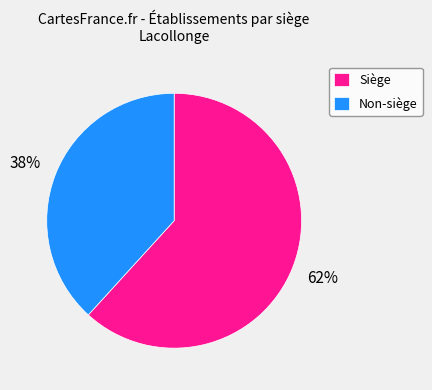

How many slices are in this pie chart?

2